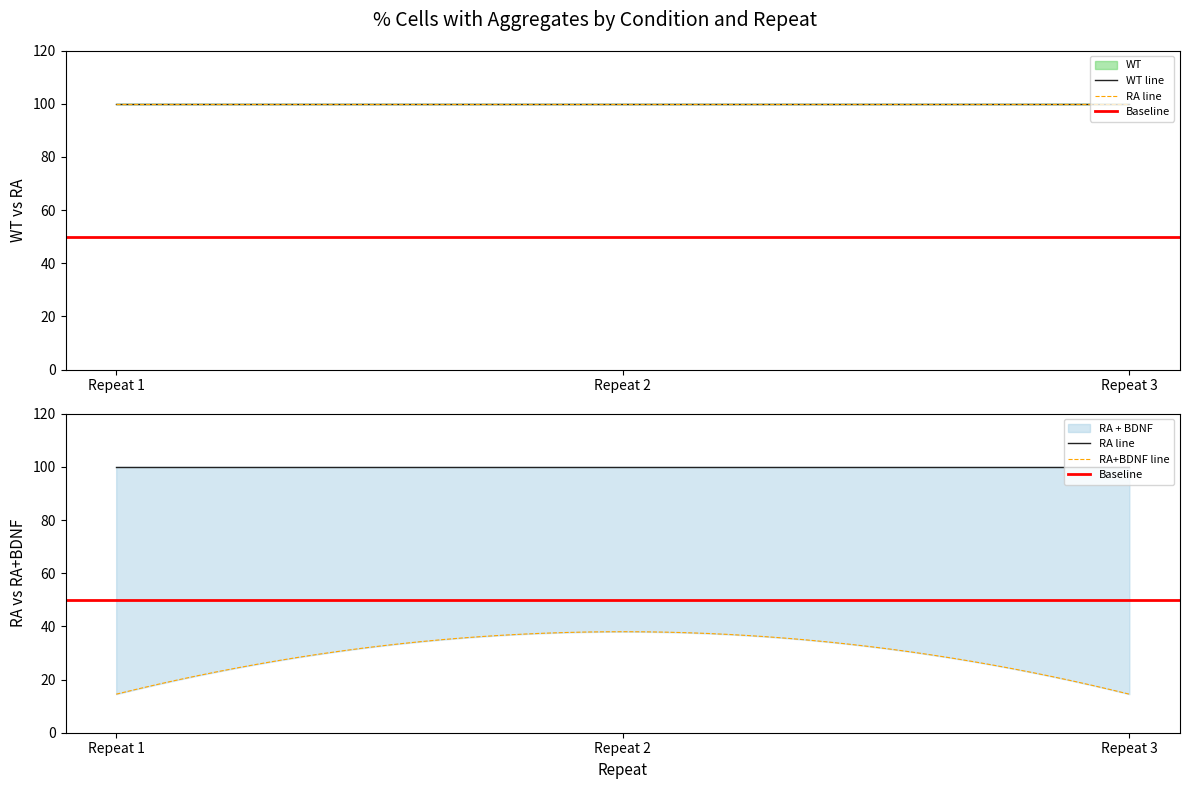

The RA + BDNF % cells with aggregates series shows 38.0 at Repeat 2. True or false?

True